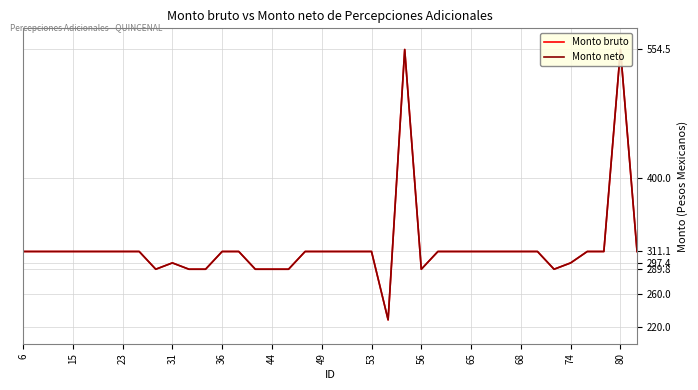

What is the approximate value of Monto bruto at 26?

311.1